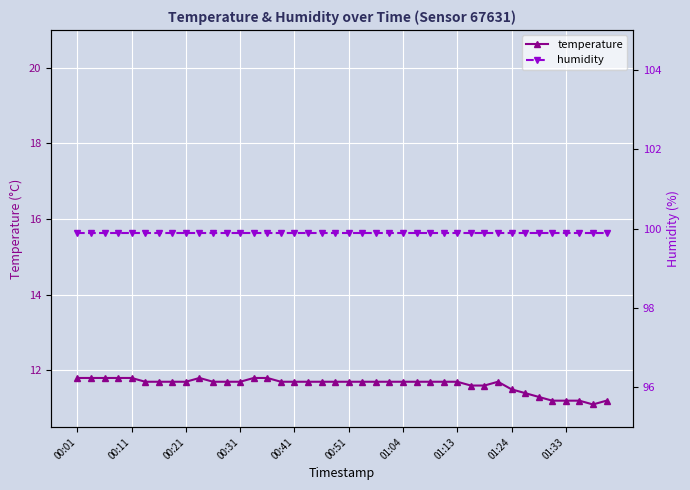

Read the temperature value at 00:11.

11.8